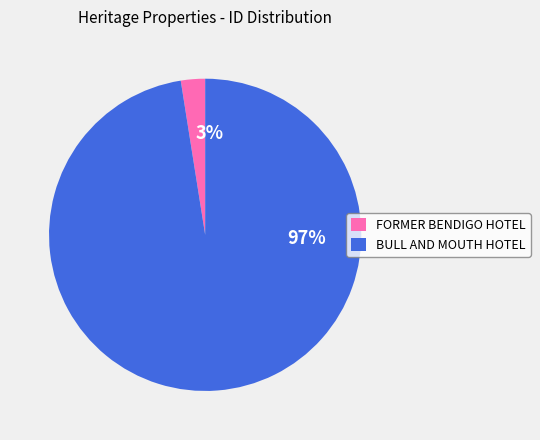

Does BULL AND MOUTH HOTEL account for over 50% of the chart?

Yes